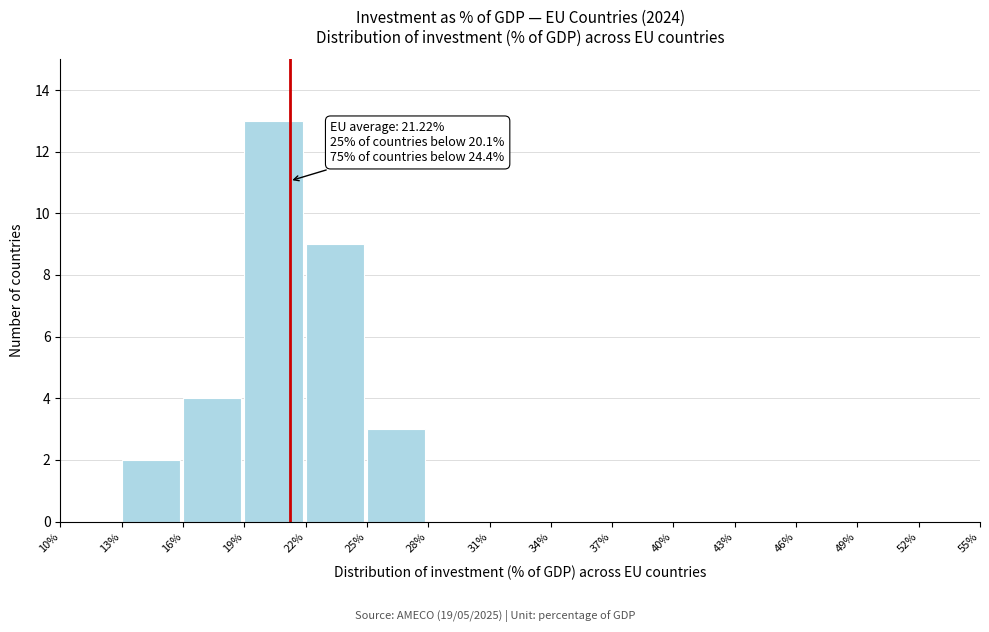

Over which range of the x-axis is the bar tallest?

19% to 22%